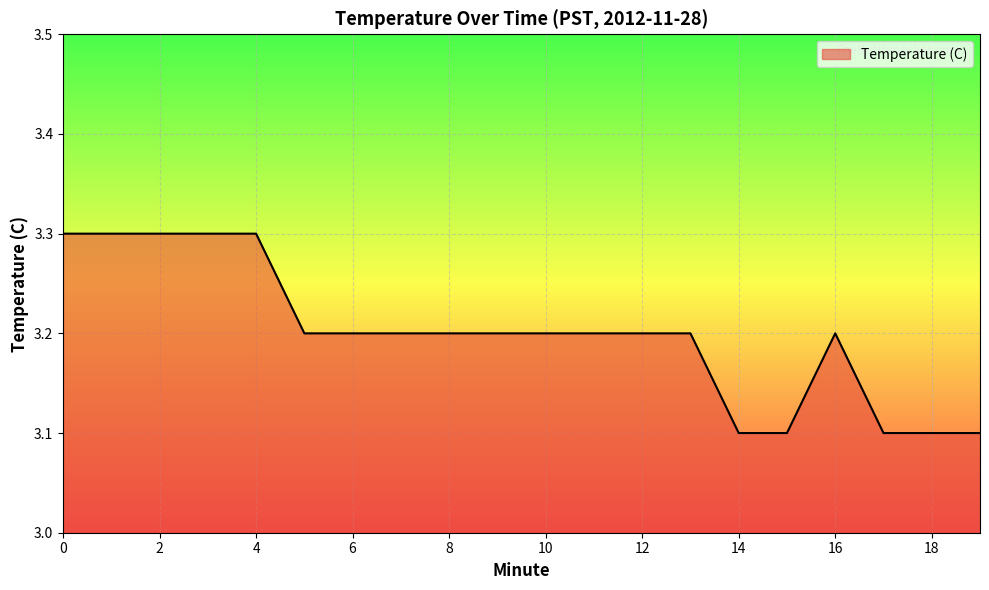

Reading right to left, extract all data points from this chart.

3.1	3.1	3.1	3.2	3.1	3.1	3.2	3.2	3.2	3.2	3.2	3.2	3.2	3.2	3.2	3.3	3.3	3.3	3.3	3.3